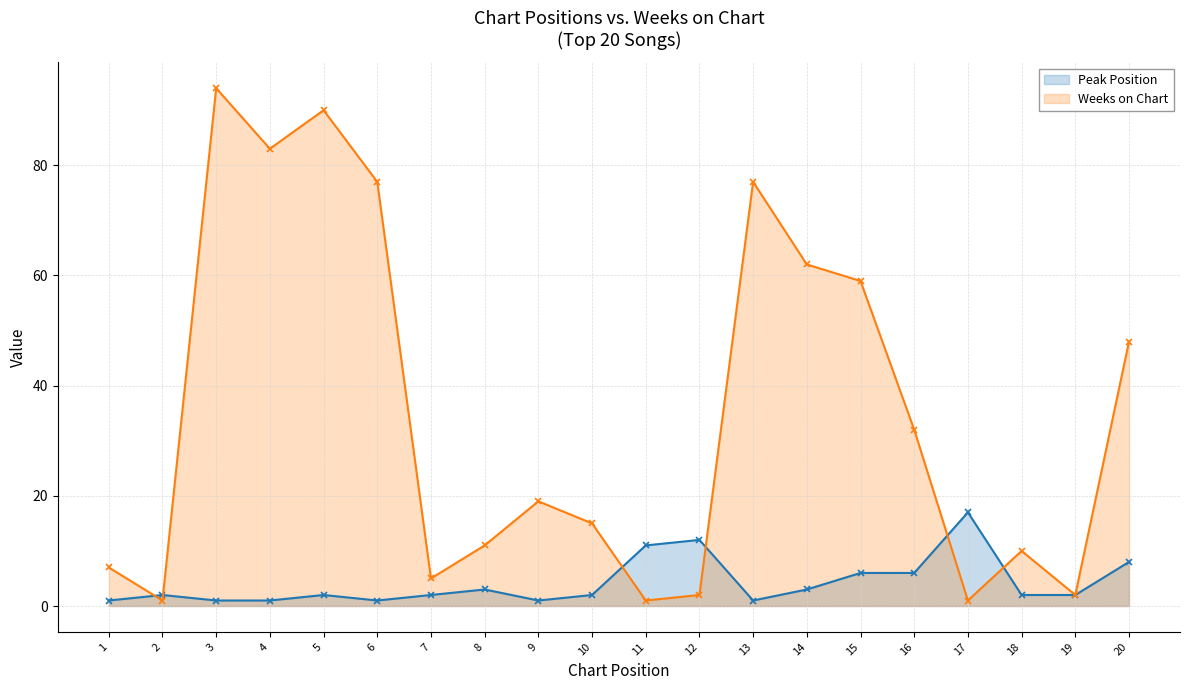

Where is Peak Position (line) nearest to the value 9?

20